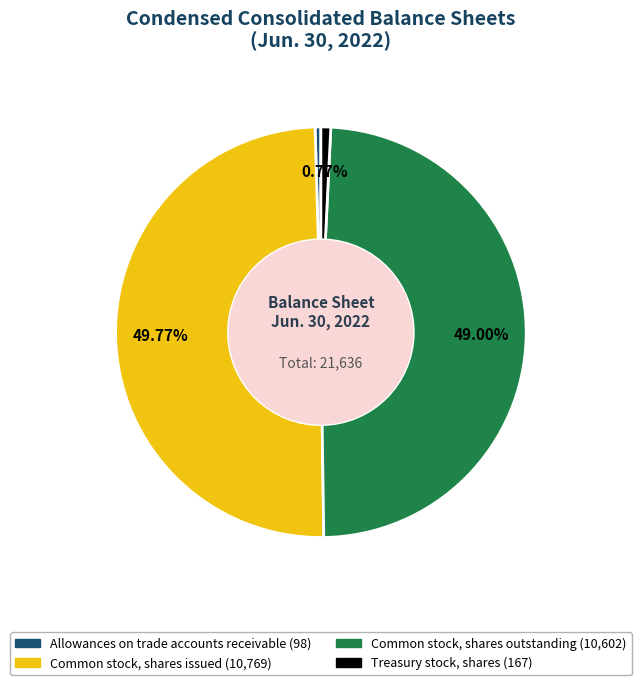

To the nearest percent, what portion does Treasury stock, shares represent?

1%